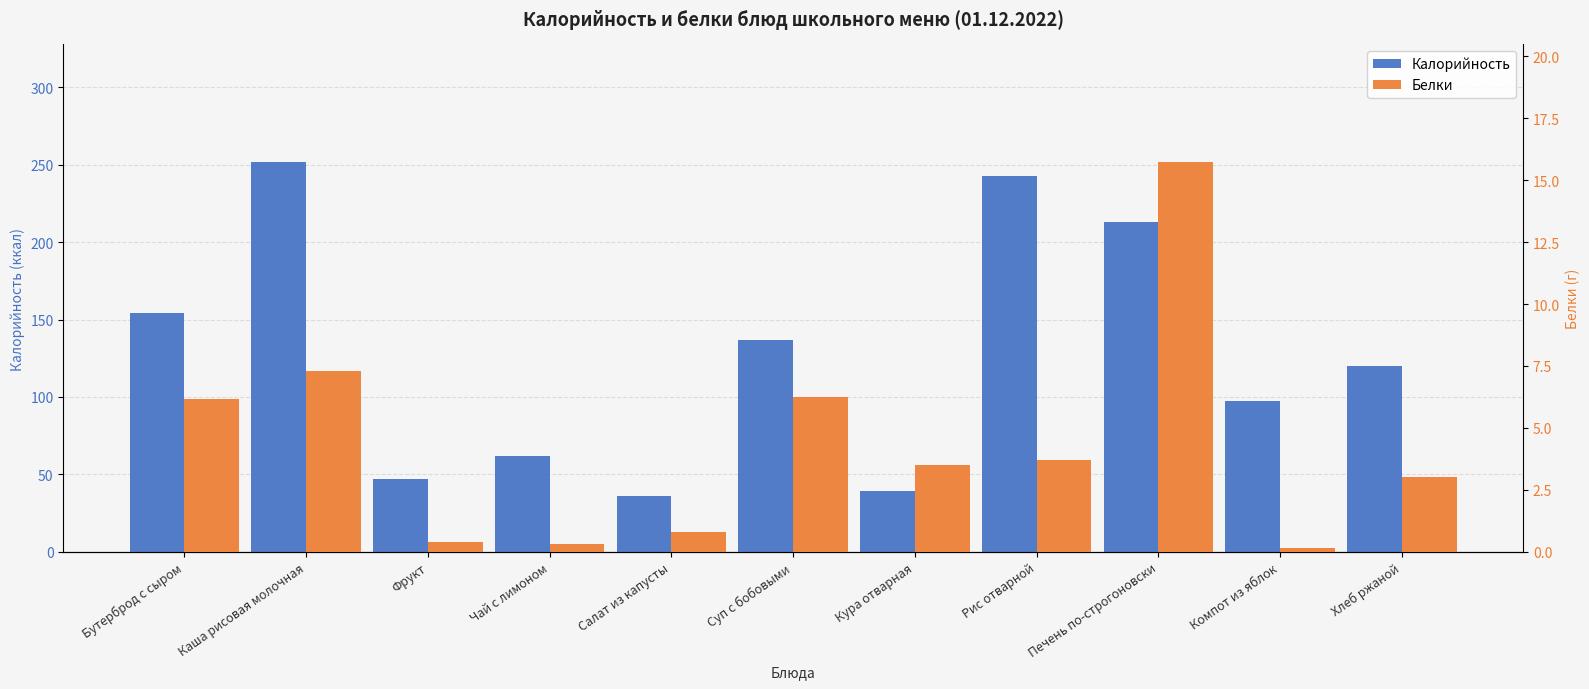

Read the Калорийность value at Кура отварная.

39.3